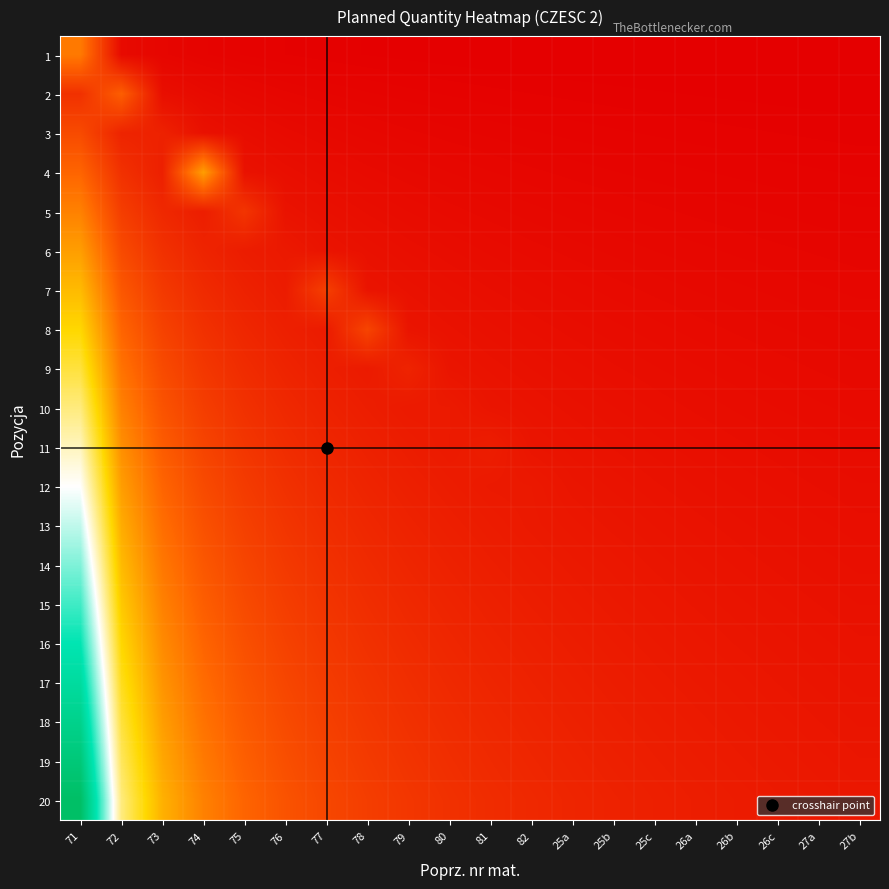

Which series has the largest range (max minus min)?

20